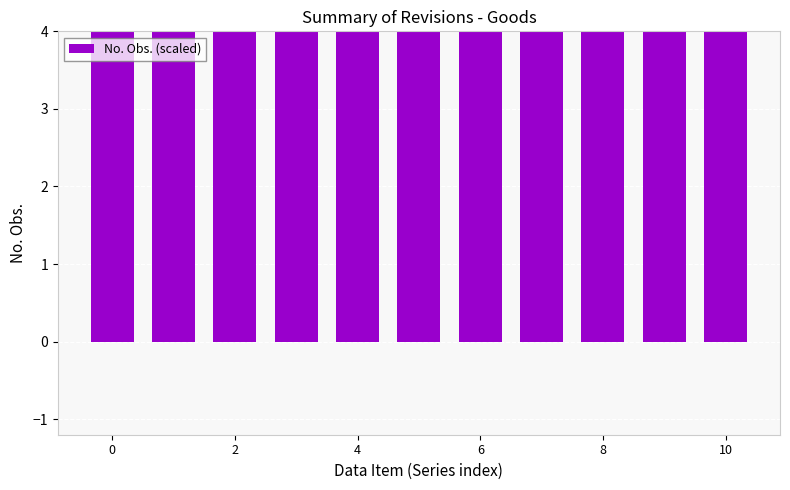

Which category has the highest value across all series?

10